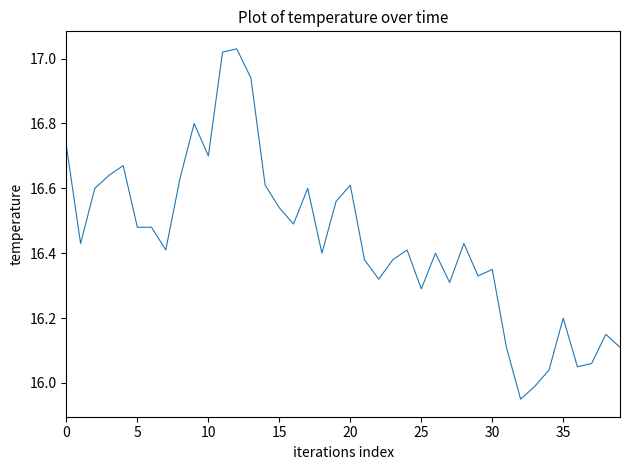

Is this an area chart (filled region under the line)?

No